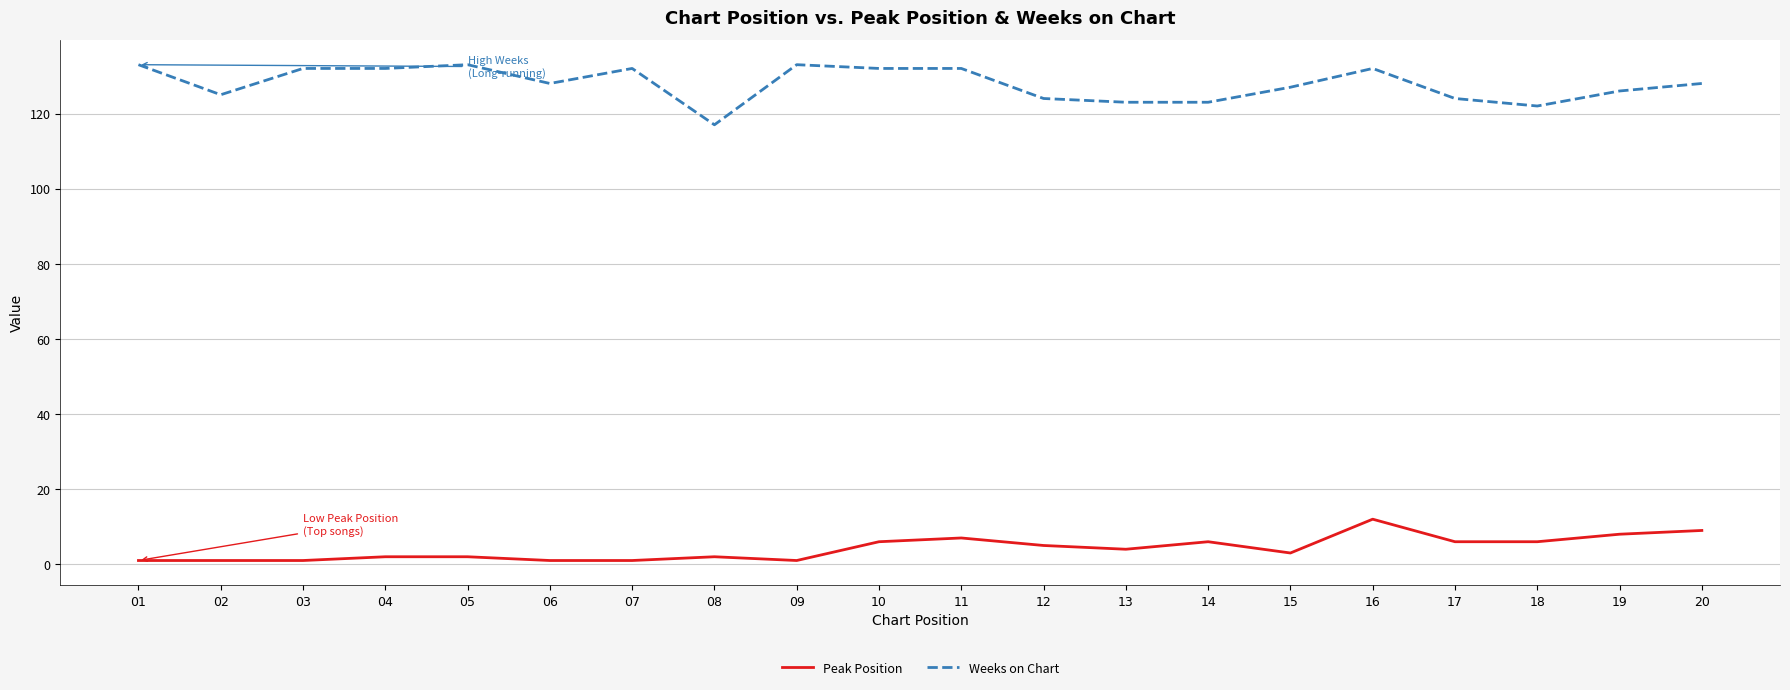

How many lines are shown in the chart?

2